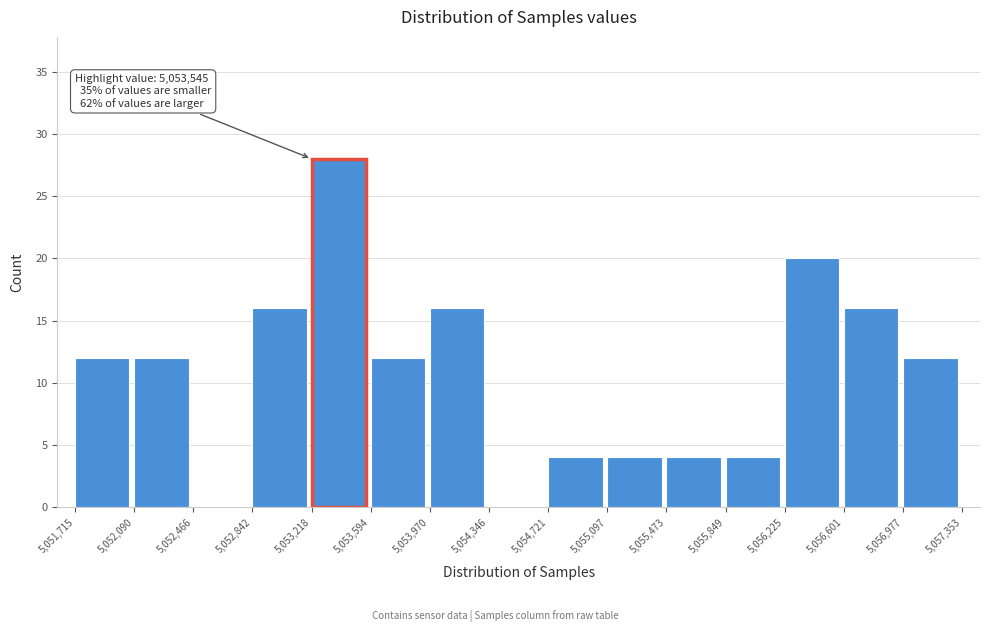

Over which range of the x-axis is the bar tallest?

5,053,218 to 5,053,594